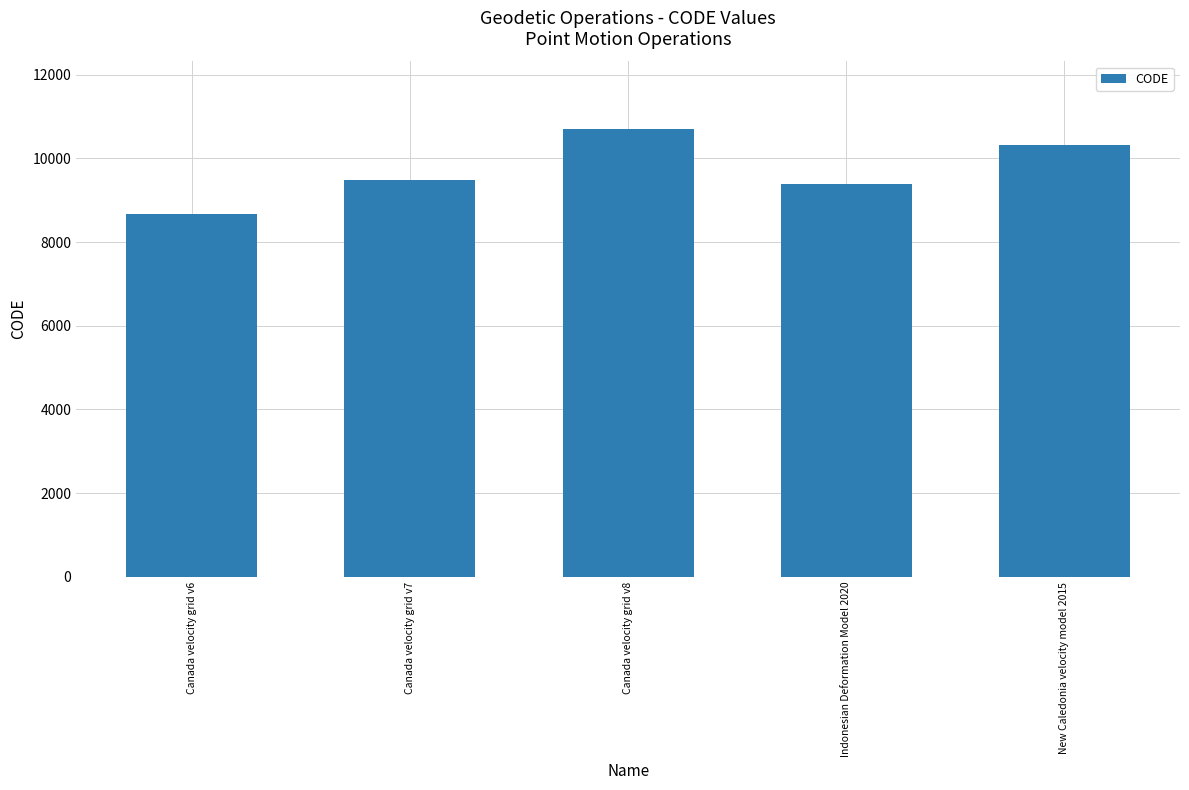

Rank the categories by value from highest to lowest.

Canada velocity grid v8, New Caledonia velocity model 2015, Canada velocity grid v7, Indonesian Deformation Model 2020, Canada velocity grid v6